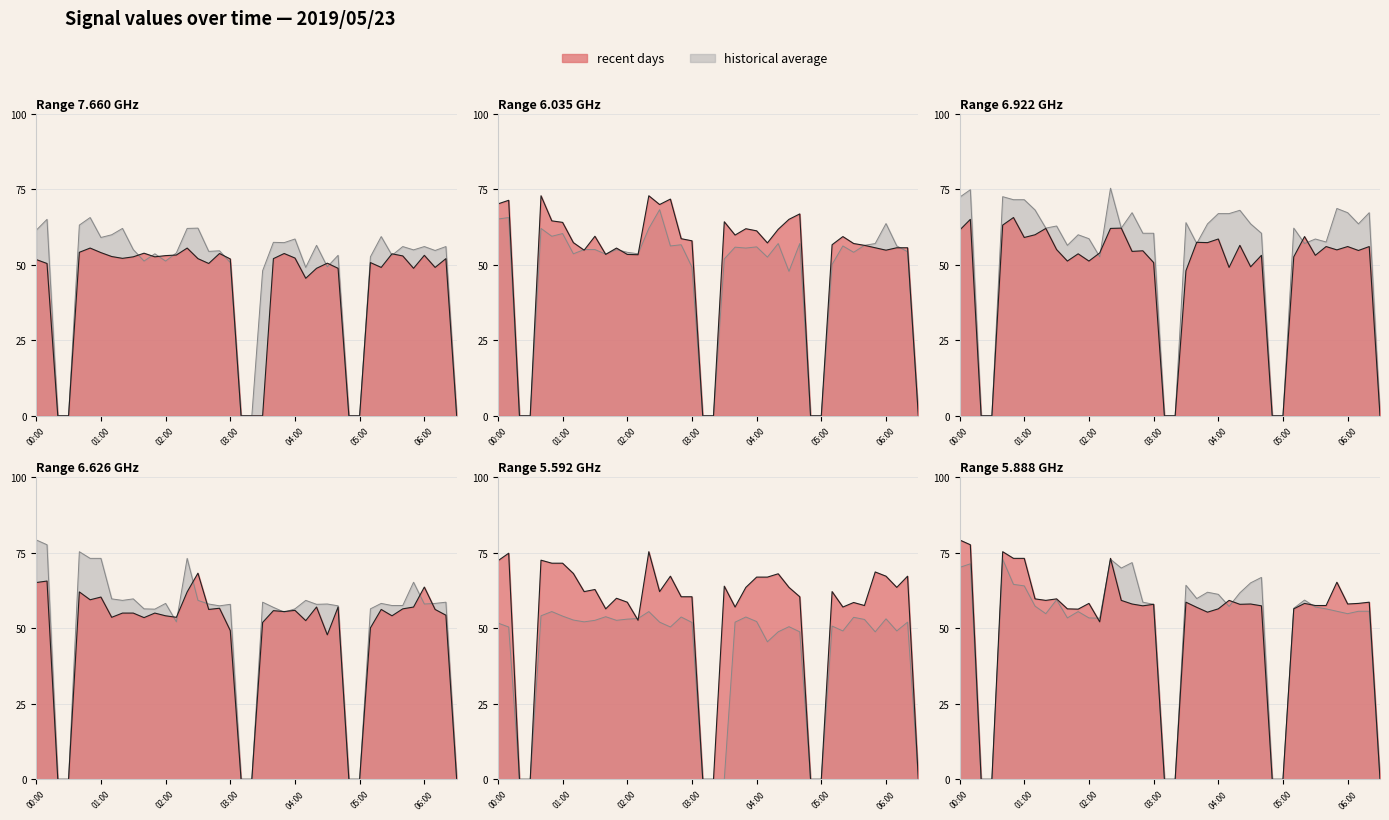

Which series has the largest range (max minus min)?

  6.922